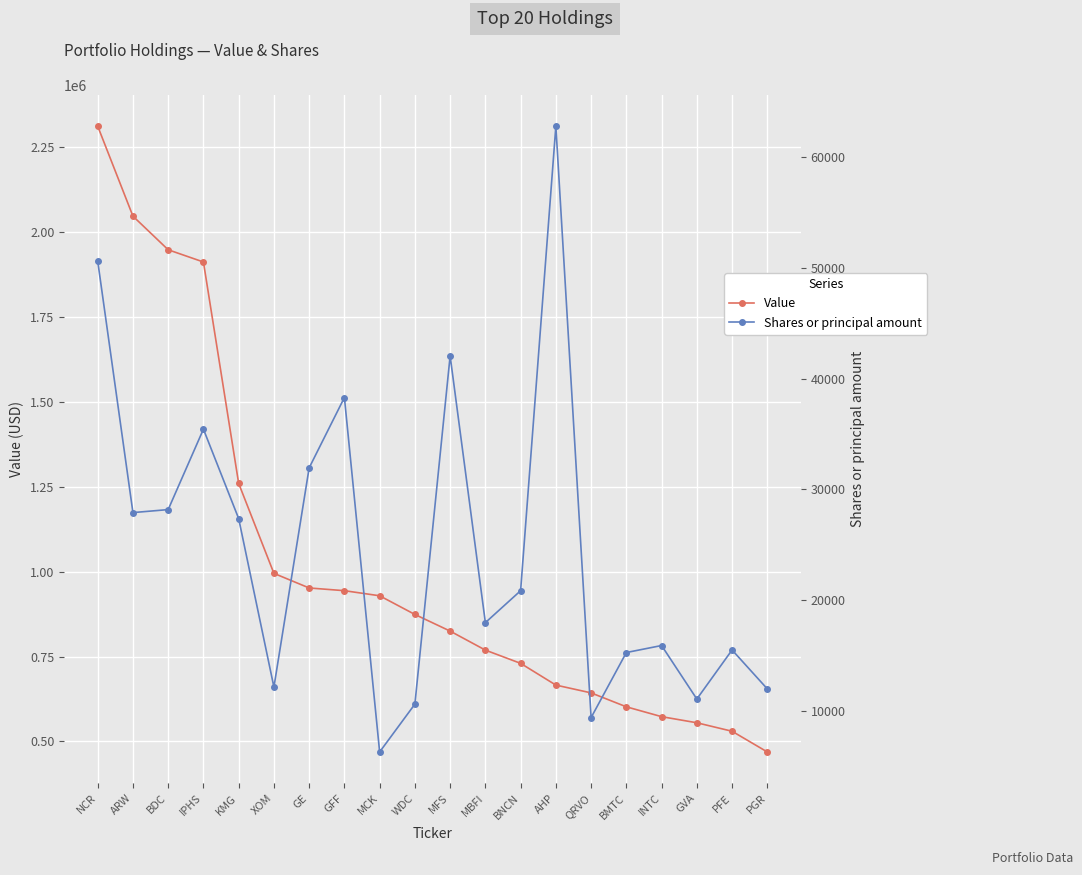

Where is the first local minimum for Shares or principal amount?

ARW